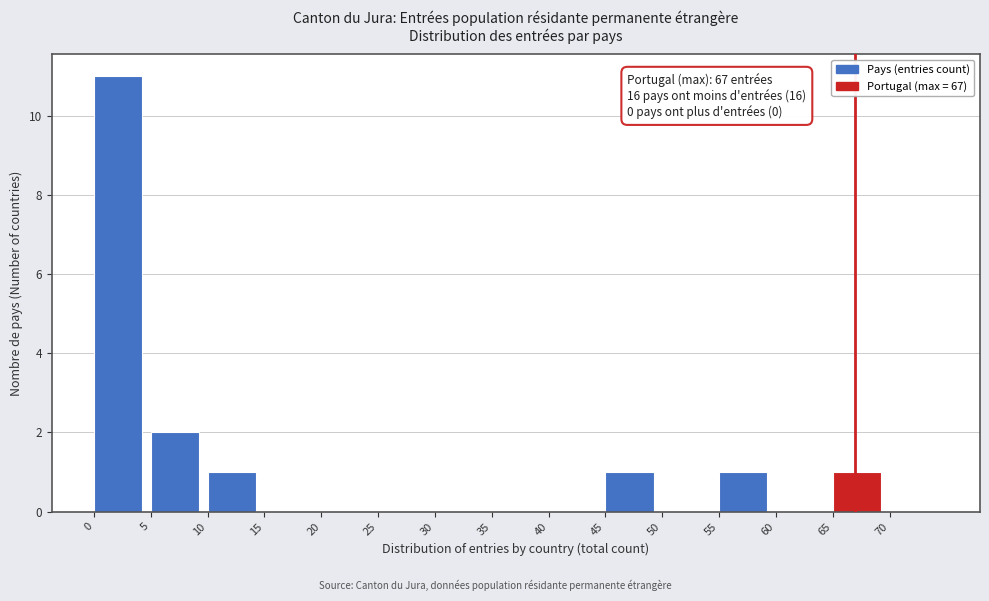

Over which range of the x-axis is the bar tallest?

0 to 5